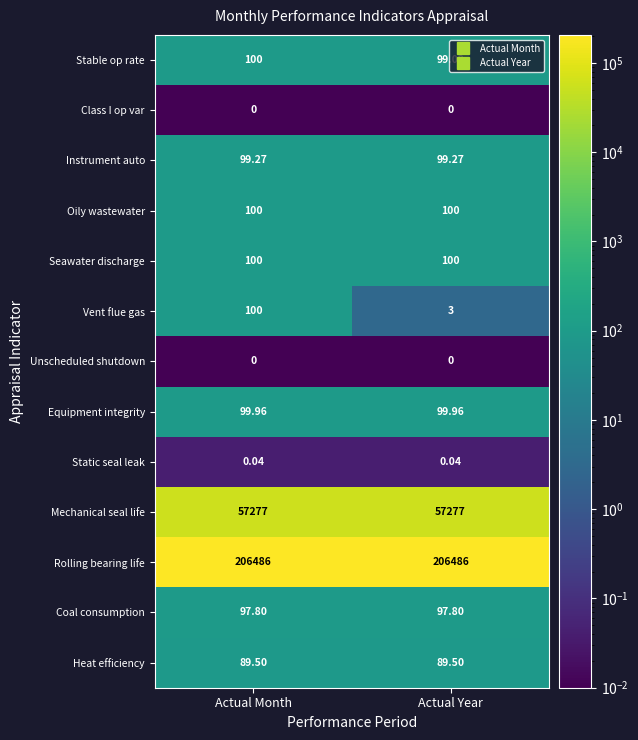

Which series changed the most between Actual Month and Actual Year?

Vent flue gas